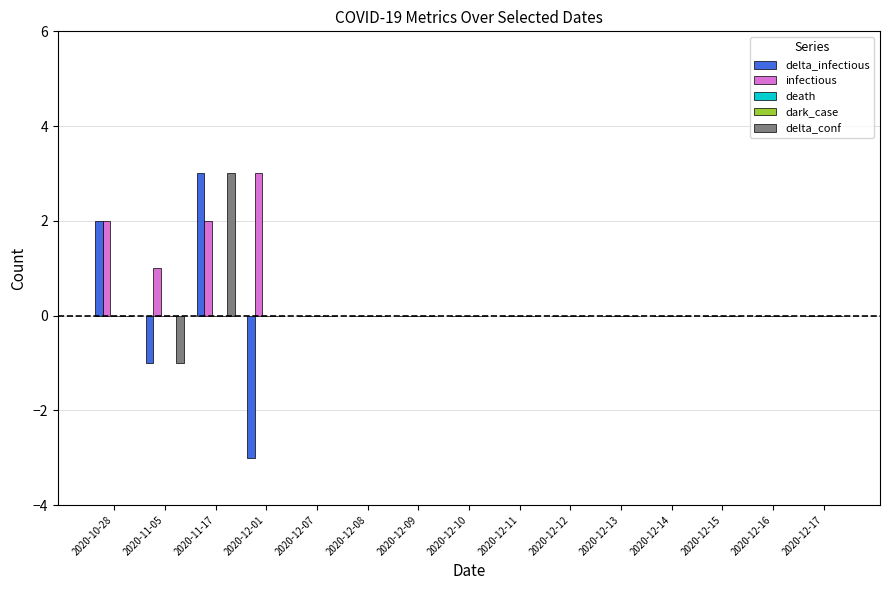

At which category is the sum across all series the highest?

2020-11-17